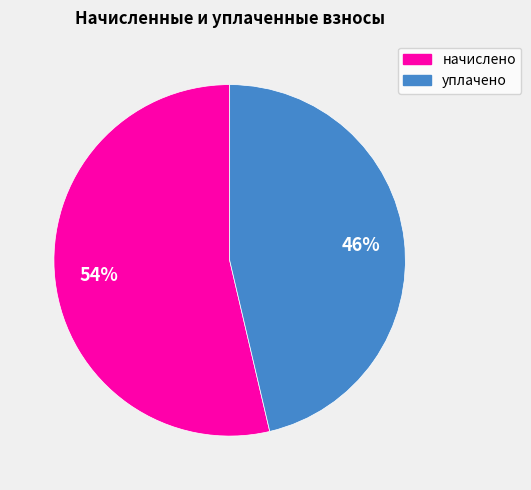

To the nearest percent, what is the combined percentage of уплачено and начислено?

100%